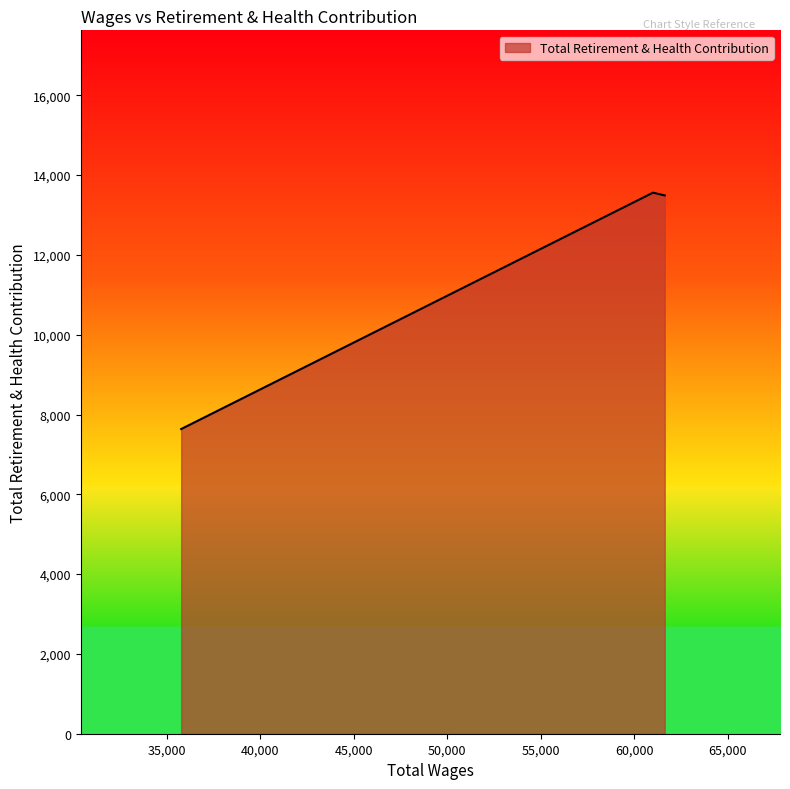

What is the minimum value shown in the chart?

7636